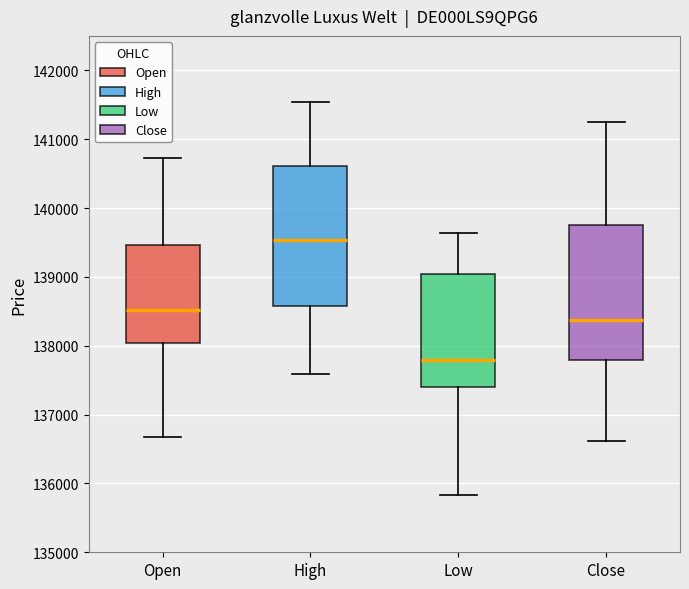

Which box's median line is the lowest?

Low